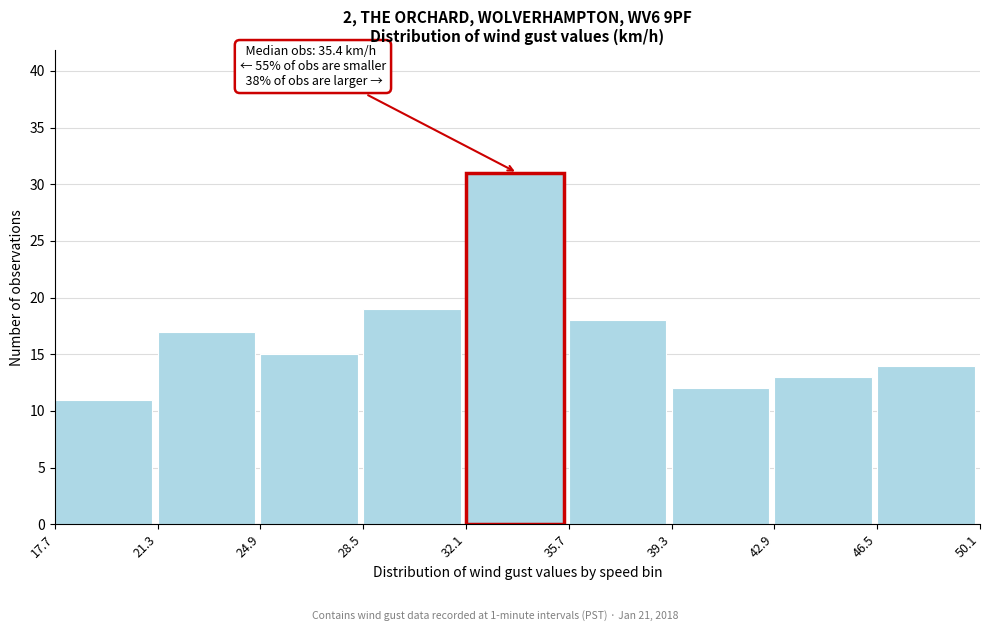

Over which range of the x-axis is the bar tallest?

32.1 to 35.7